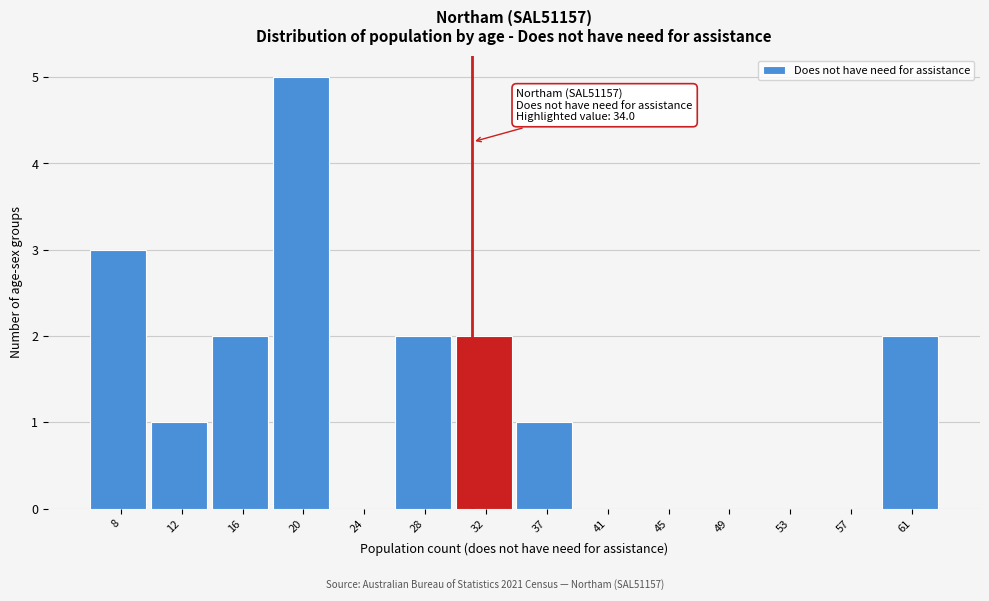

Reading left to right, what are all the values shown in this chart?

8=3	12=1	16=2	20=5	24=0	28=2	32=2	37=1	41=0	45=0	49=0	53=0	57=0	61=2